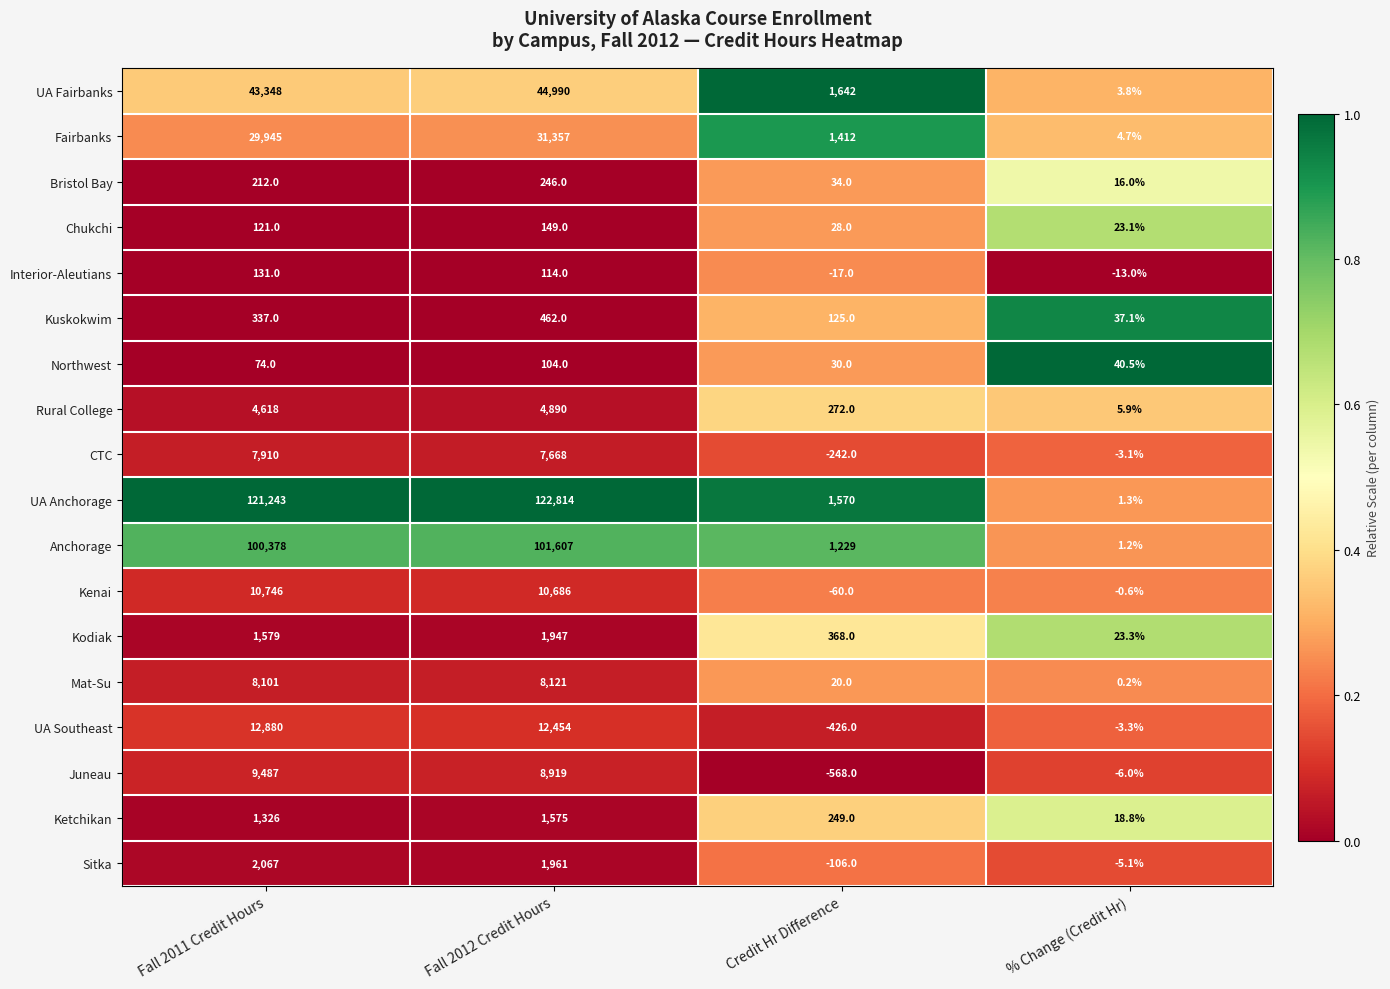

Which label corresponds to the smallest value in the chart?

Credit Hr Difference